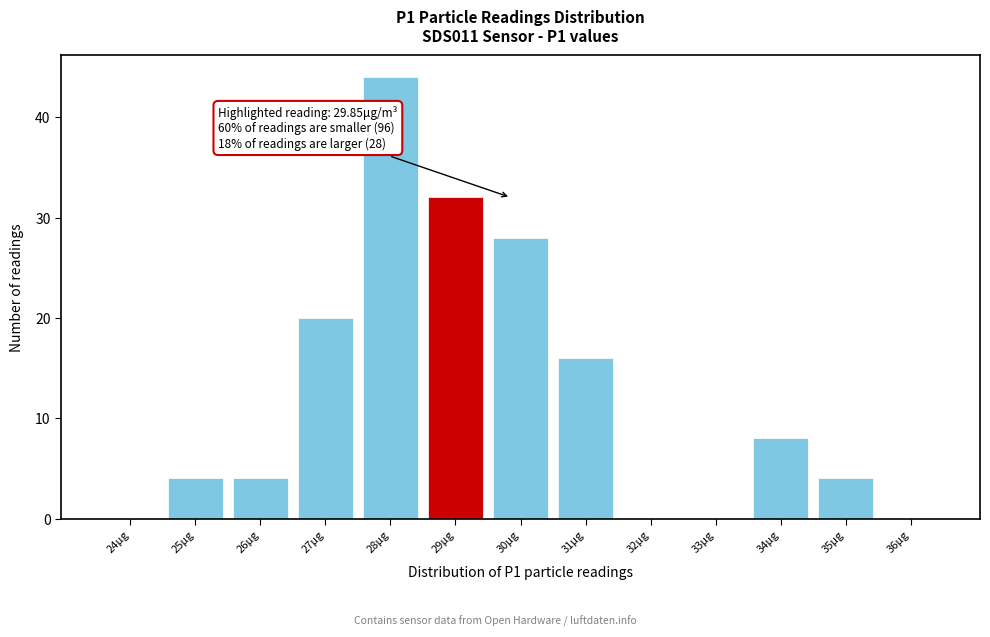

Reading right to left, transcribe all the data shown in this chart.

36μg=0	35μg=4	34μg=8	33μg=0	32μg=0	31μg=16	30μg=28	29μg=32	28μg=44	27μg=20	26μg=4	25μg=4	24μg=0